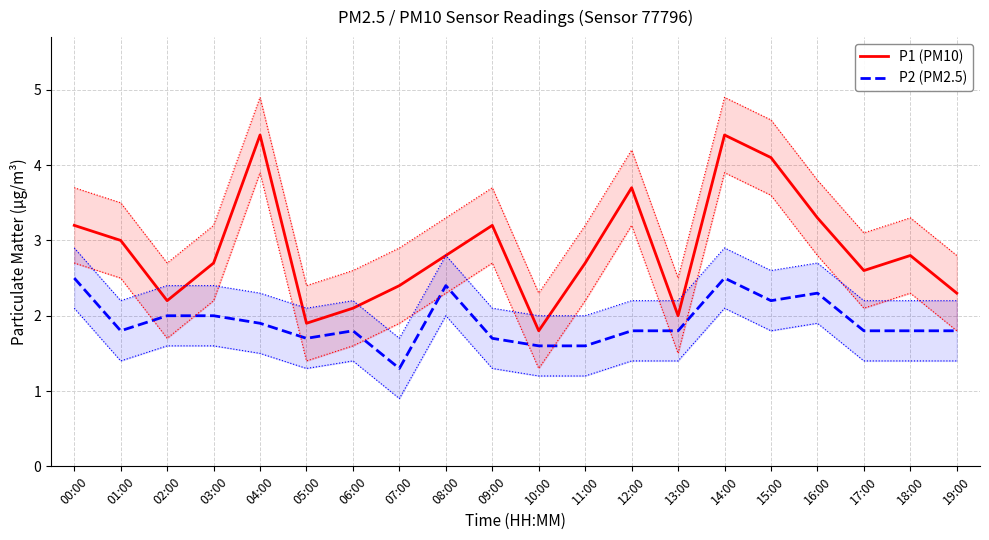

True or false: P2 (PM2.5) and P1 (PM10) intersect in this chart.

False